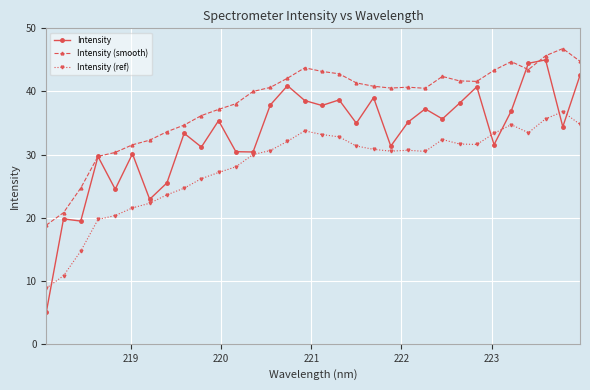

Which series has the largest total across all categories?

Intensity (smooth)